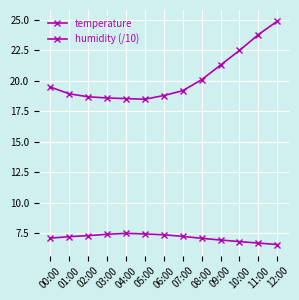

What position from the right is 11:00?

2